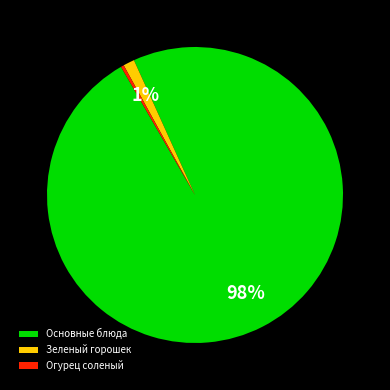

Is it true that Огурец соленый is 0% of the pie?

True